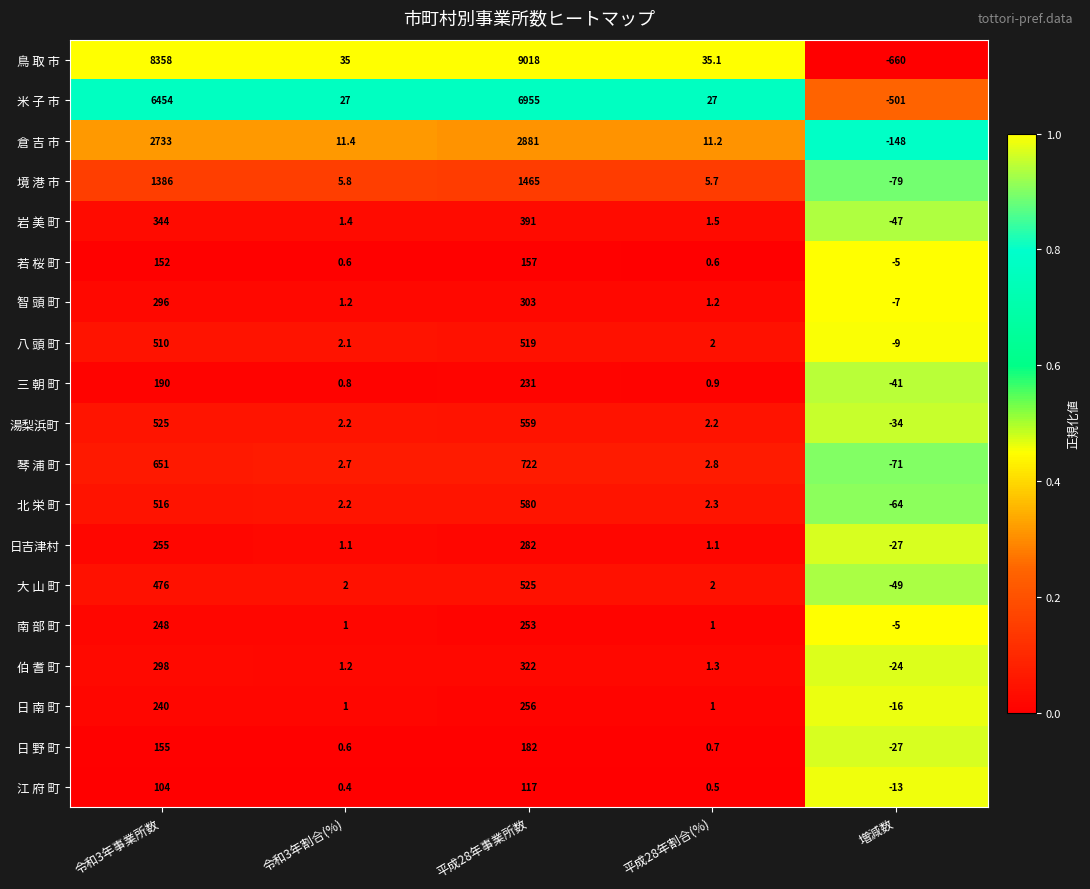

Rank the series by their maximum value, from lowest to highest.

江 府 町, 若 桜 町, 日 野 町, 三 朝 町, 南 部 町, 日 南 町, 日吉津村, 智 頭 町, 伯 耆 町, 岩 美 町, 八 頭 町, 大 山 町, 湯梨浜町, 北 栄 町, 琴 浦 町, 境 港 市, 倉 吉 市, 米 子 市, 鳥 取 市